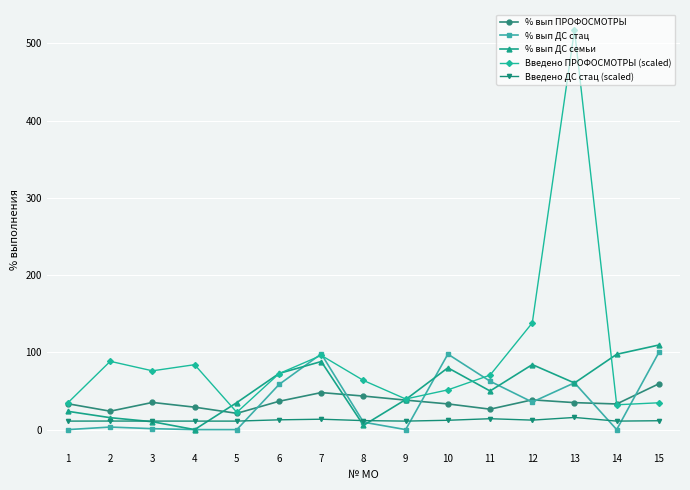

What is the maximum value for % вып ДС стац?

100.0